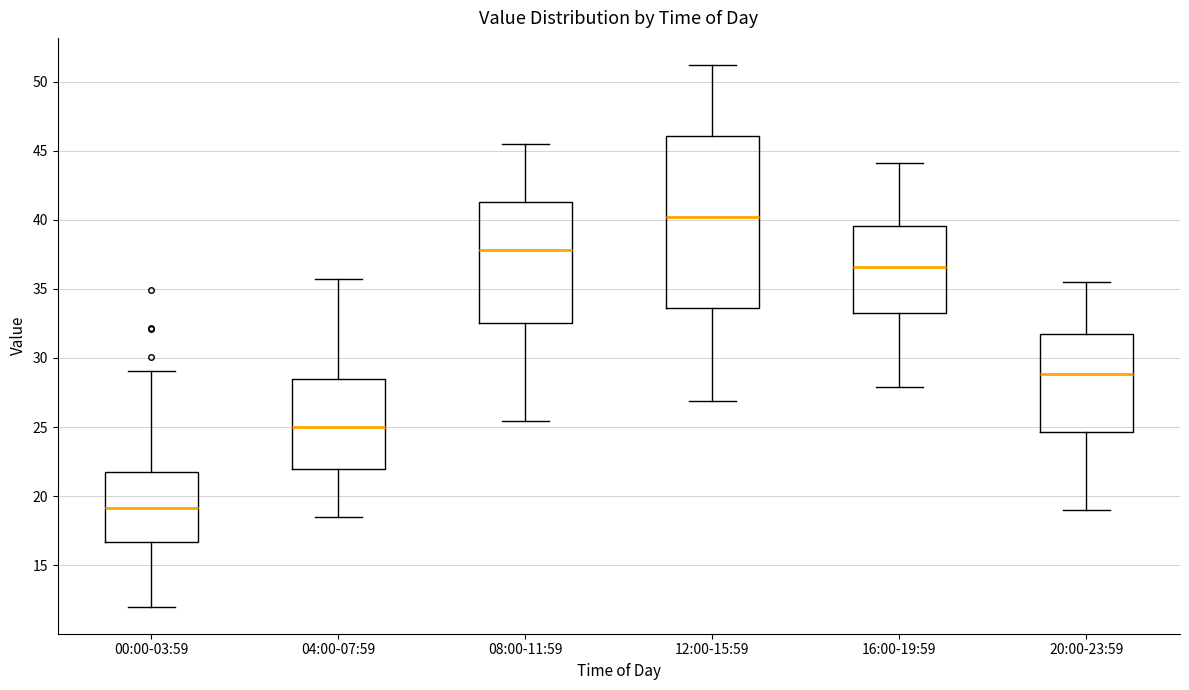

Reading left to right, read every box against the y-axis: the position of its median line, the range the box covers, and the ends of its whiskers. The values are not printed on the chart, so give them approximately, as read against the axis.

00:00-03:59: median 19.0, box 16.5 to 21.5, whiskers 12.0 to 29.0
04:00-07:59: median 25.0, box 22.0 to 28.5, whiskers 18.5 to 35.5
08:00-11:59: median 38.0, box 32.5 to 41.5, whiskers 25.5 to 45.5
12:00-15:59: median 40.0, box 33.5 to 46.0, whiskers 27.0 to 51.0
16:00-19:59: median 36.5, box 33.5 to 39.5, whiskers 28.0 to 44.0
20:00-23:59: median 29.0, box 24.5 to 31.5, whiskers 19.0 to 35.5